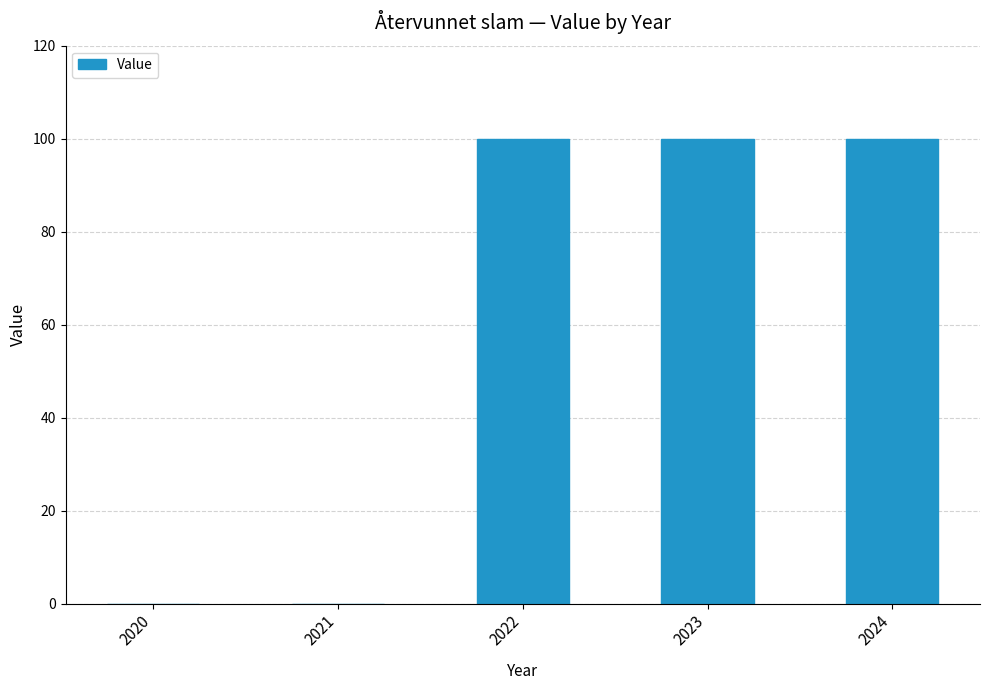

How many categories are shown in the chart?

5